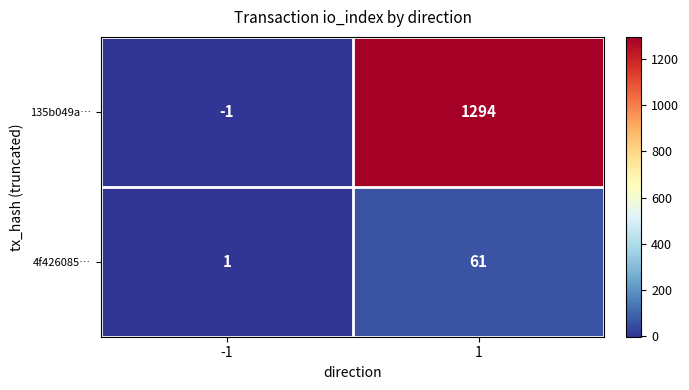

Which series has the largest total across all categories?

135b049a…